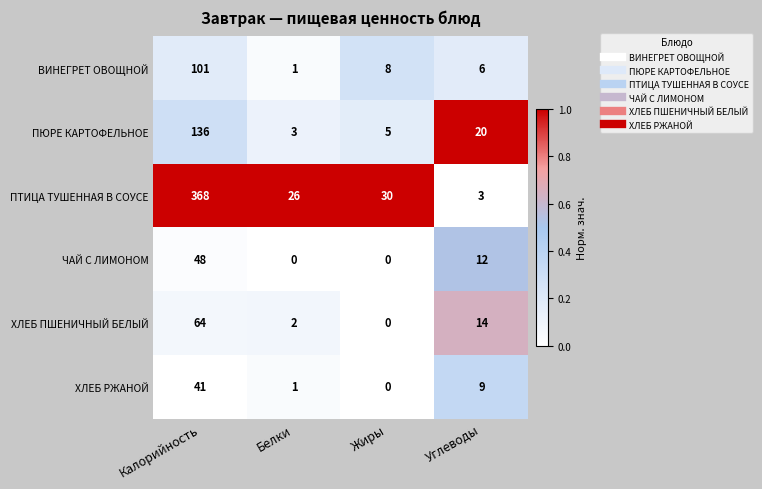

True or false: ВИНЕГРЕТ ОВОЩНОЙ has a value of 2 at Белки.

False